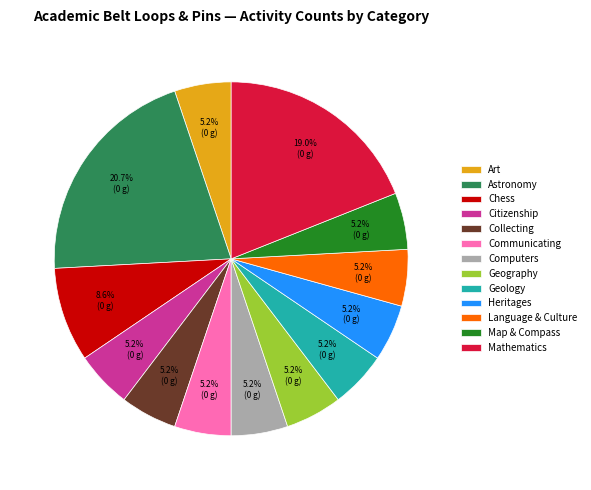

Is Geology the majority of the pie?

No